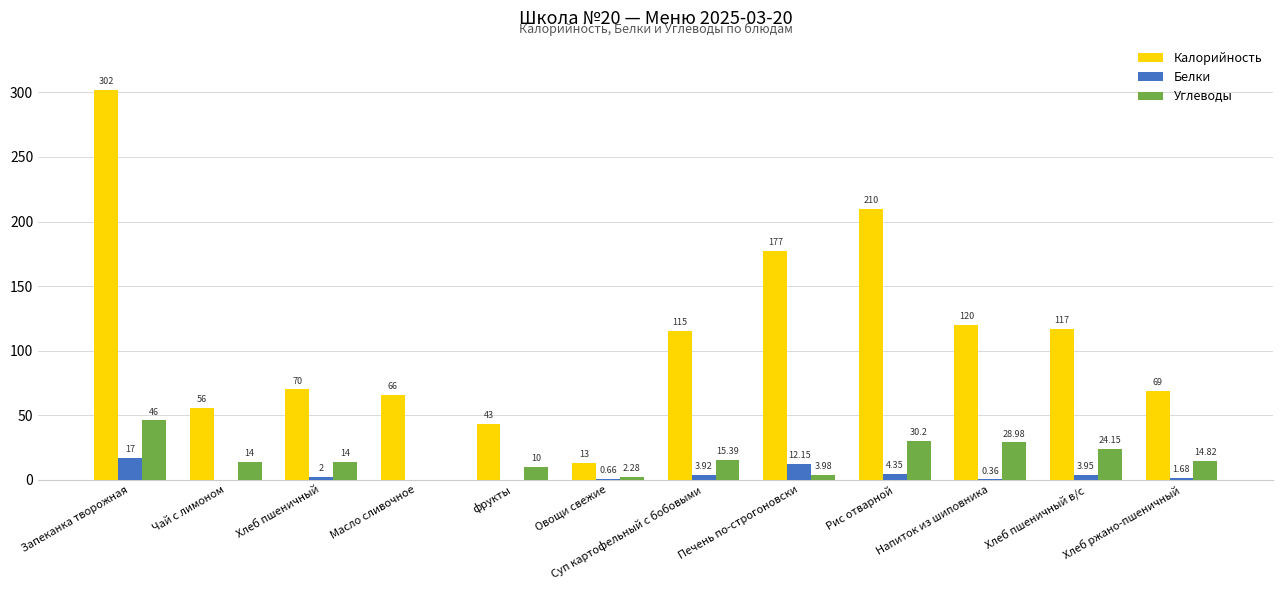

Which series has the largest range (max minus min)?

Калорийность